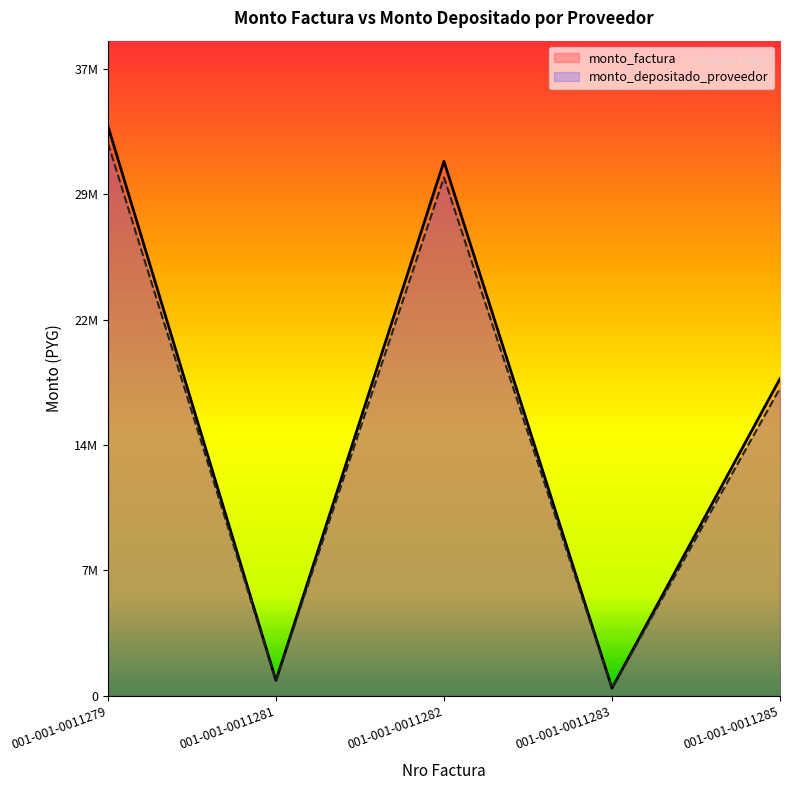

Is it true that monto_depositado_proveedor equals 19630612 at 001-001-0011279?

False